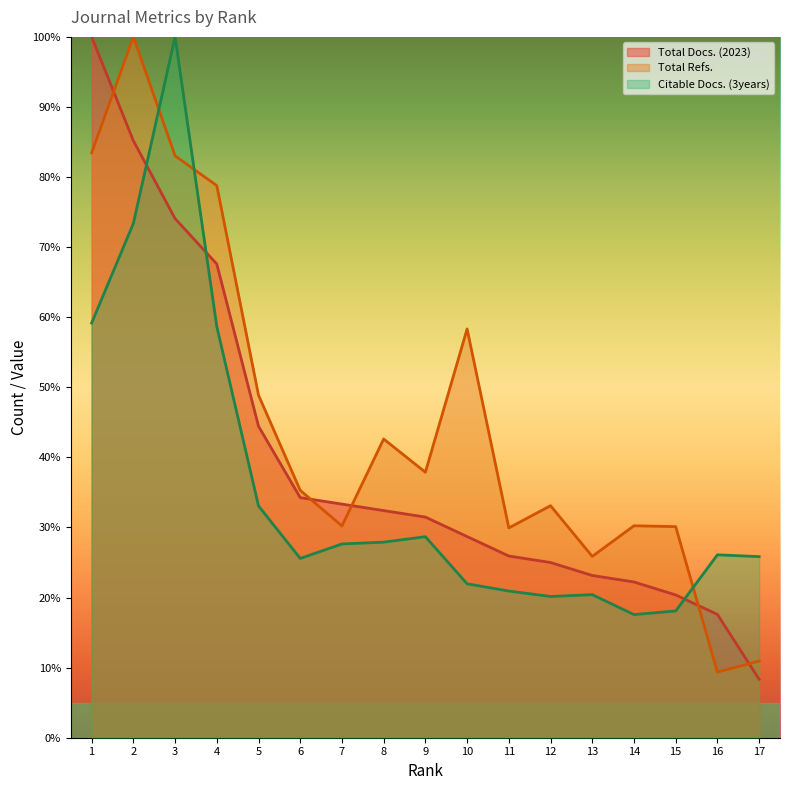

What is the spread (max minus min) of values at 14?

12.7